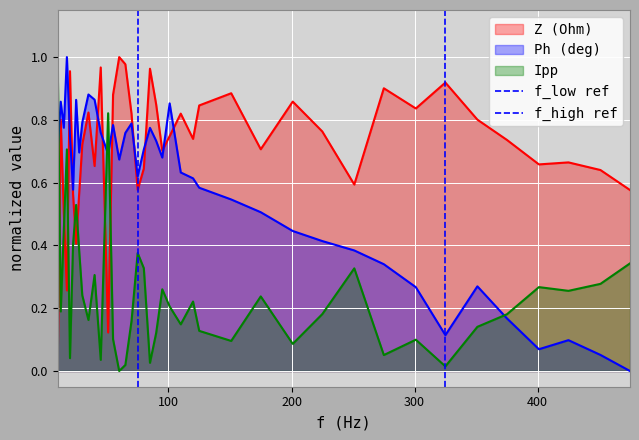

How many values in f_high ref are above zero?

1